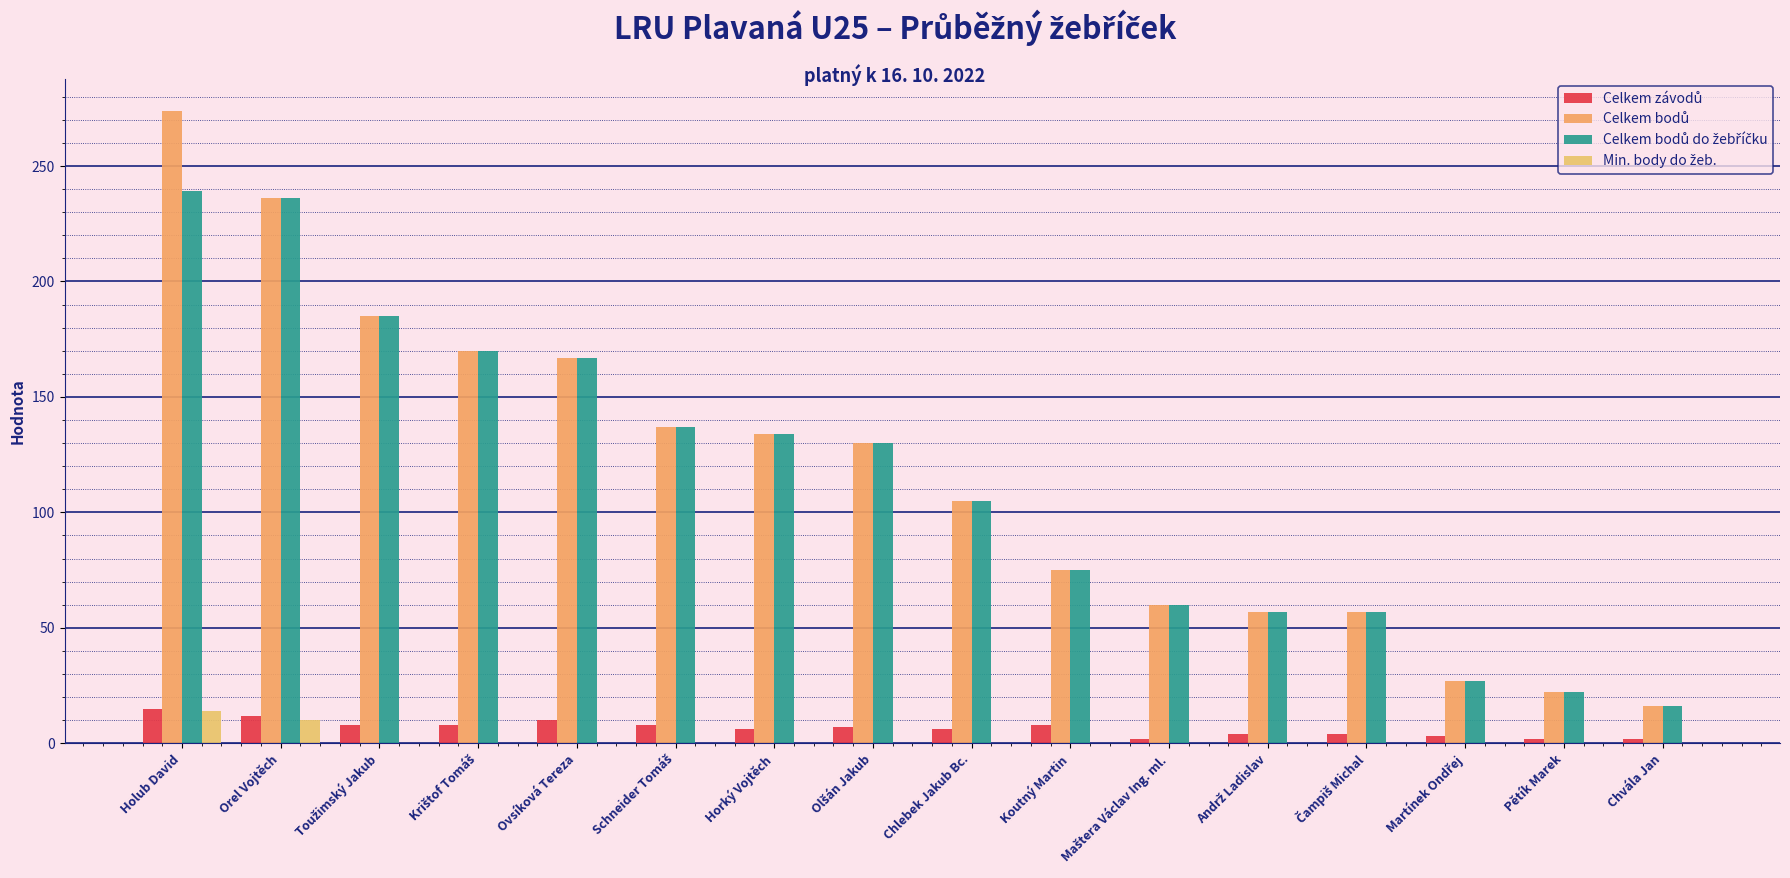

Which series changed the most between Olšán Jakub and Maštera Václav Ing. ml.?

Celkem bodů